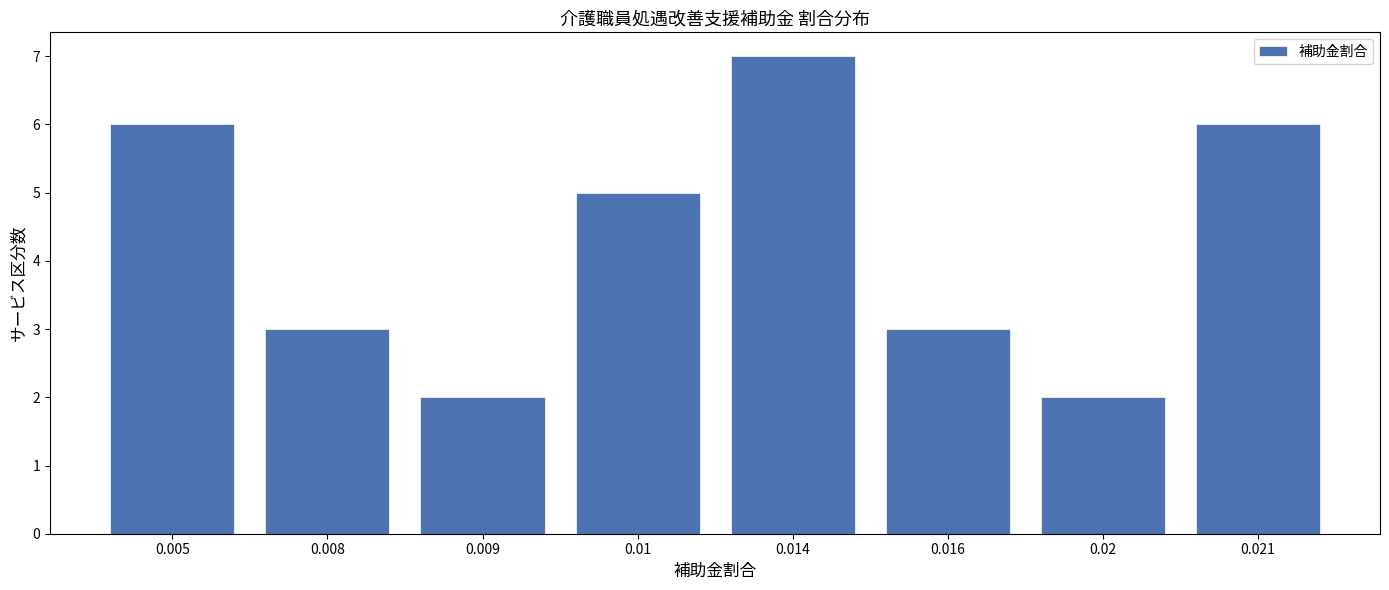

Reading left to right, transcribe all the data shown in this chart.

0.005=6	0.008=3	0.009=2	0.01=5	0.014=7	0.016=3	0.02=2	0.021=6